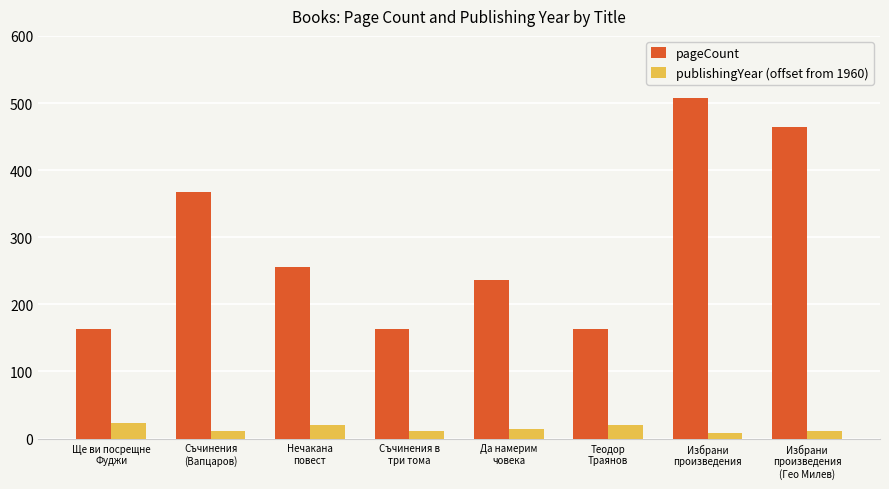

What is the sum of the pageCount values at Избрани
произведения and Ще ви посрещне
Фуджи?

672